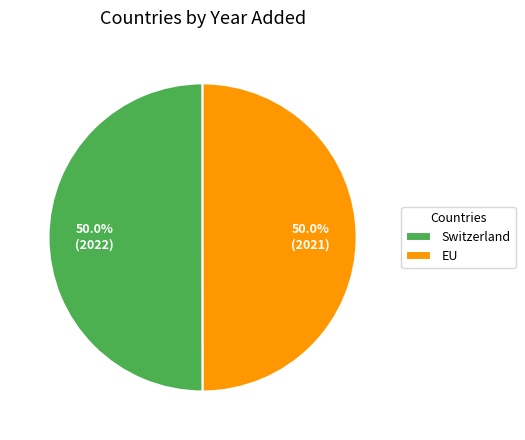

What percentage is the EU slice, to the nearest percent?

50%